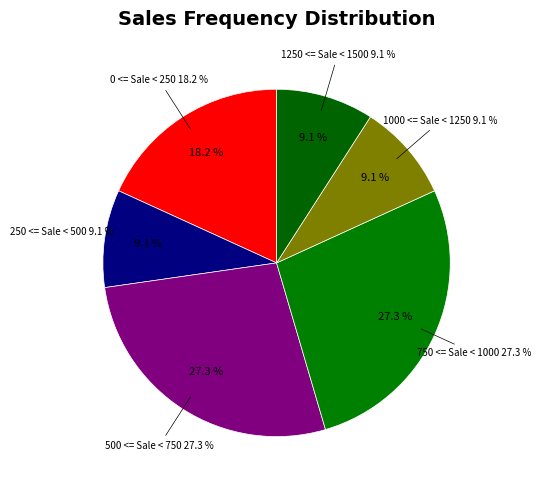

Is the sum of 0 <= Sale < 250 and 1250 <= Sale < 1500 greater than half?

No